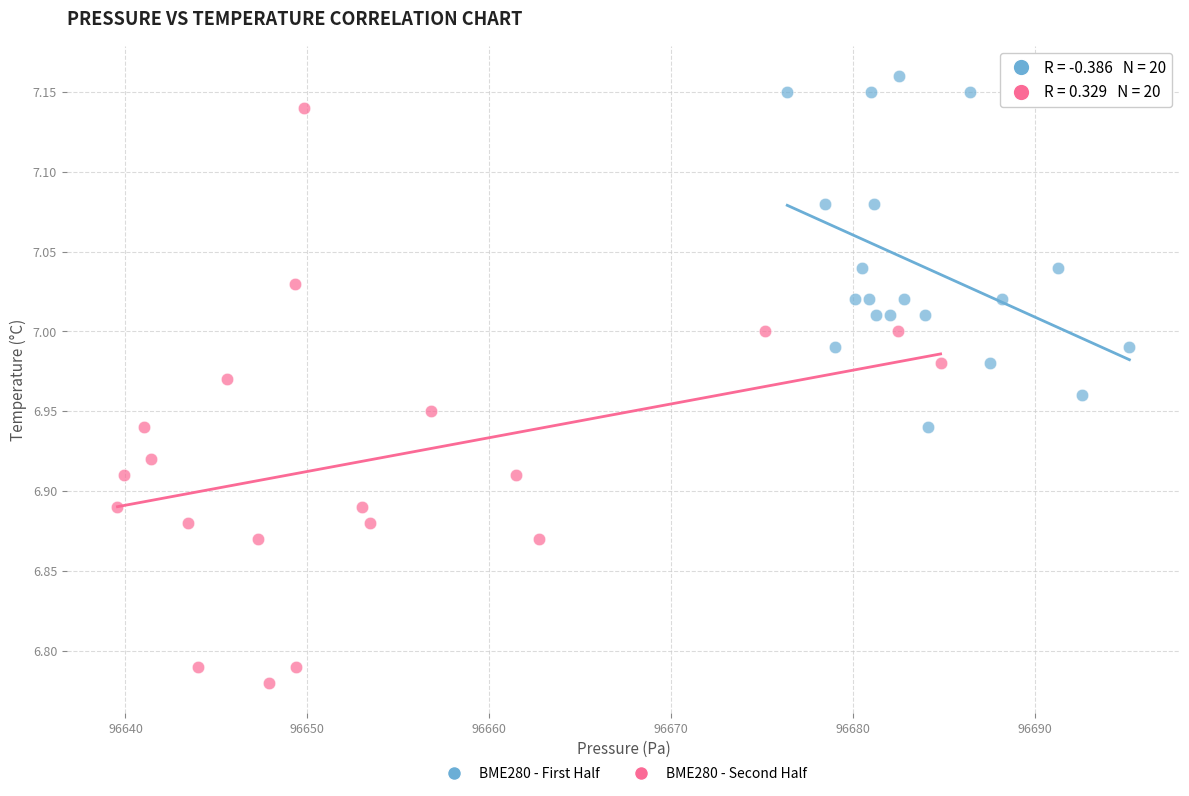

Which series has the largest Y range (max minus min)?

BME280 - Second Half